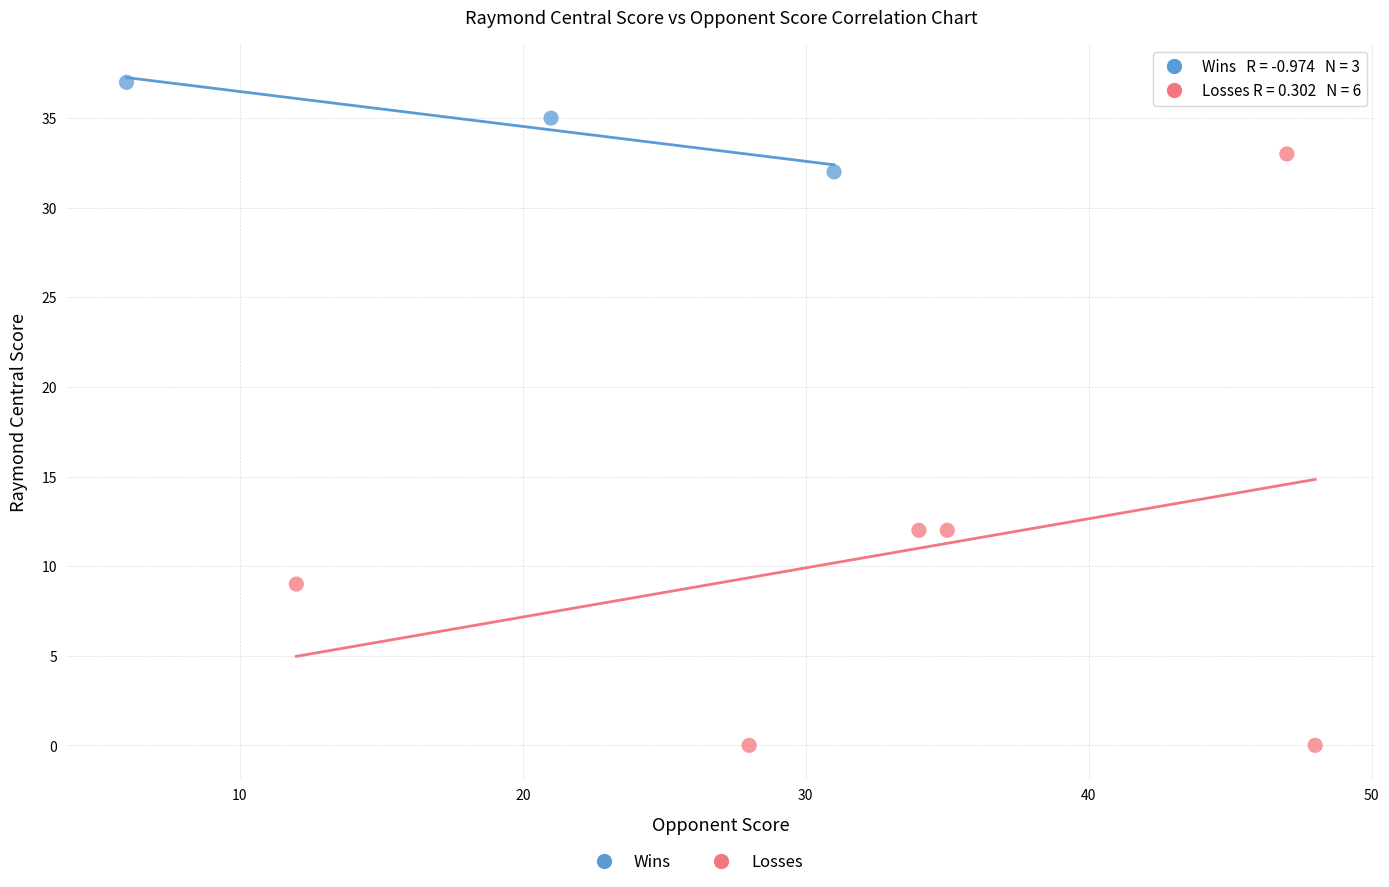

Which series reaches the maximum Y coordinate?

Wins